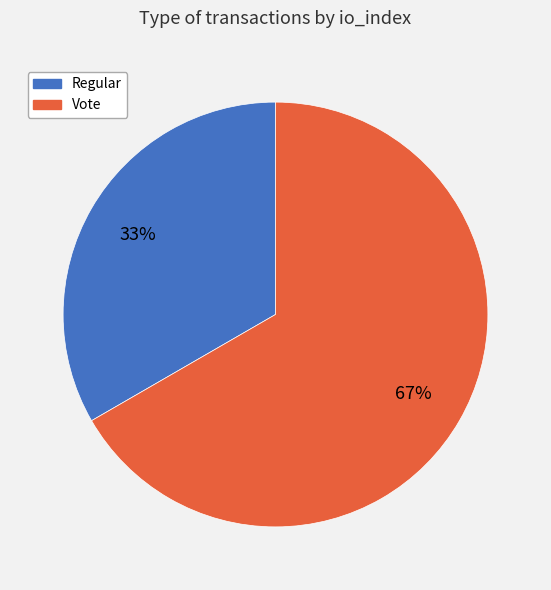

To the nearest percent, what portion does Vote represent?

67%